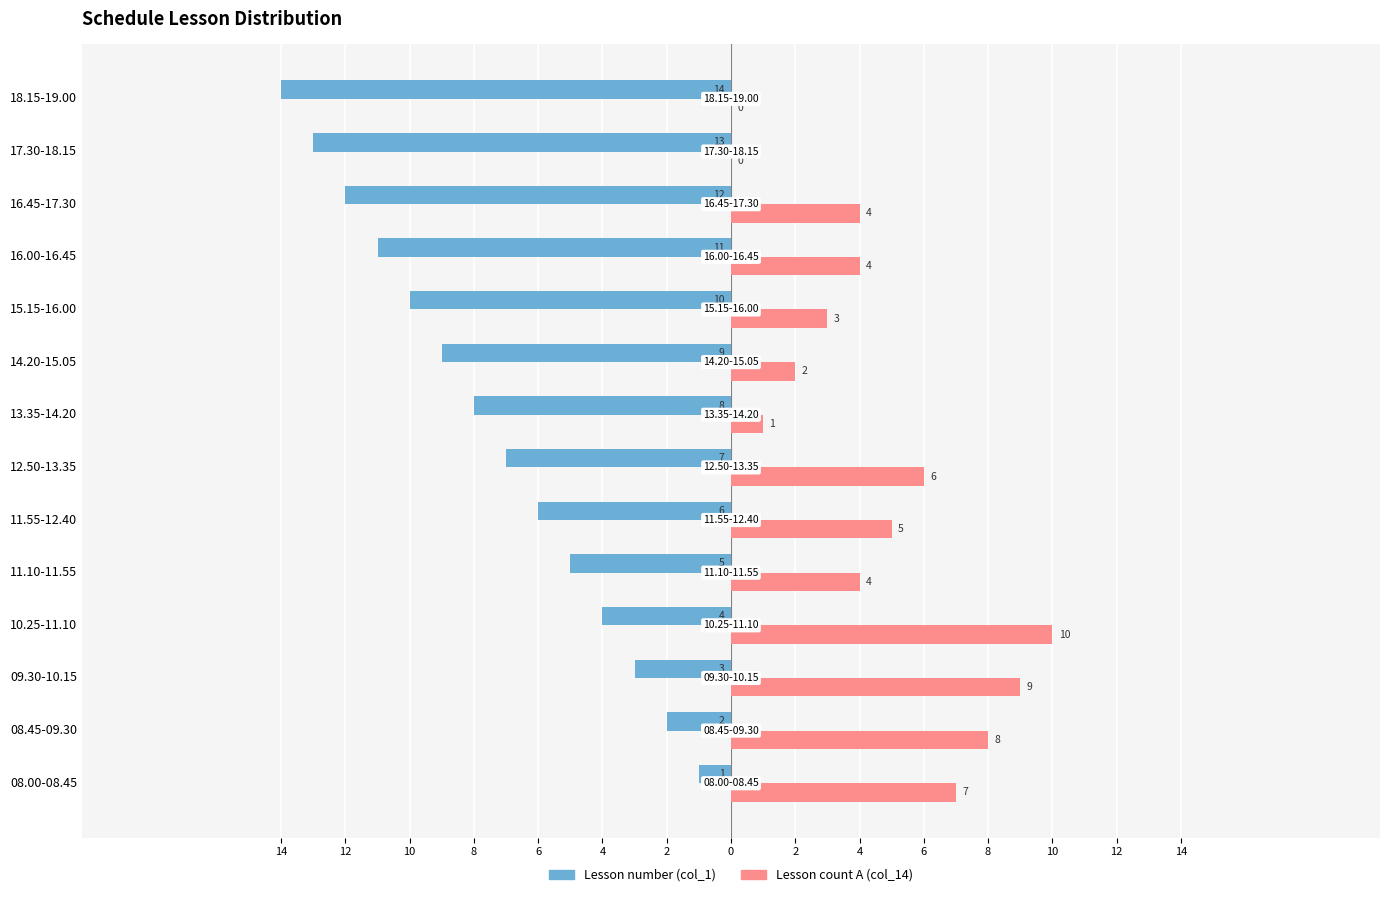

What is the average value of the Lesson count A (col_14) series?

4